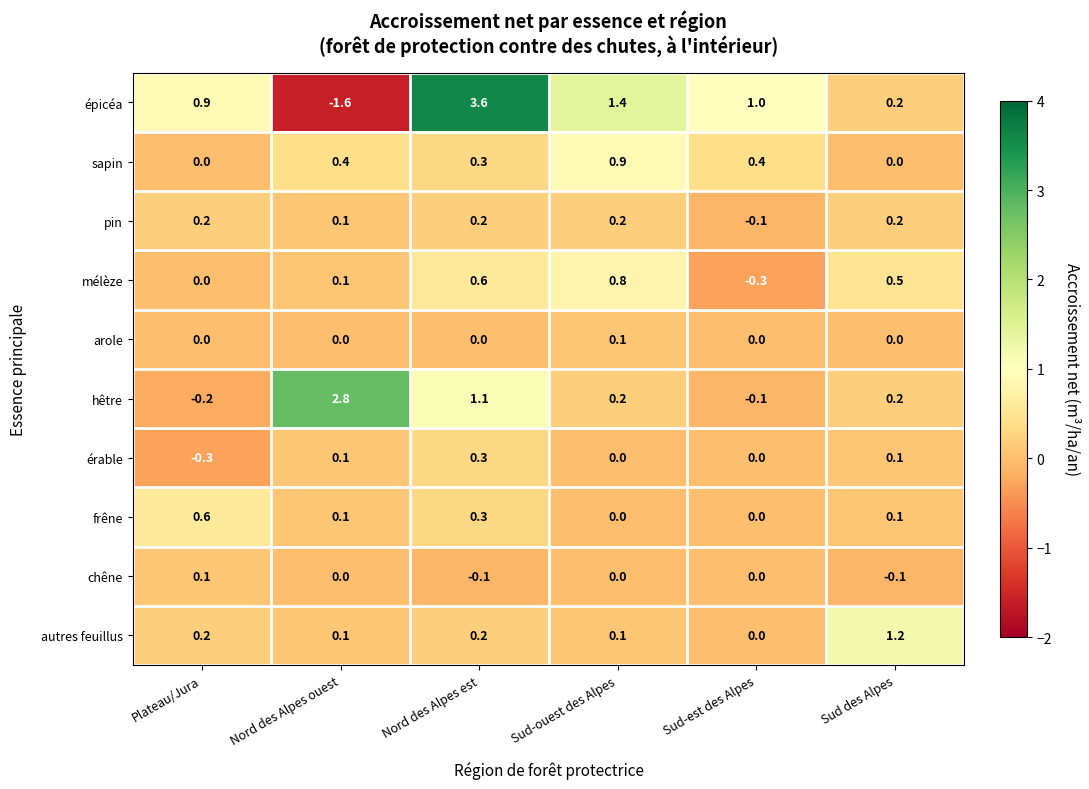

At which label does sapin reach its peak?

Sud-ouest des Alpes